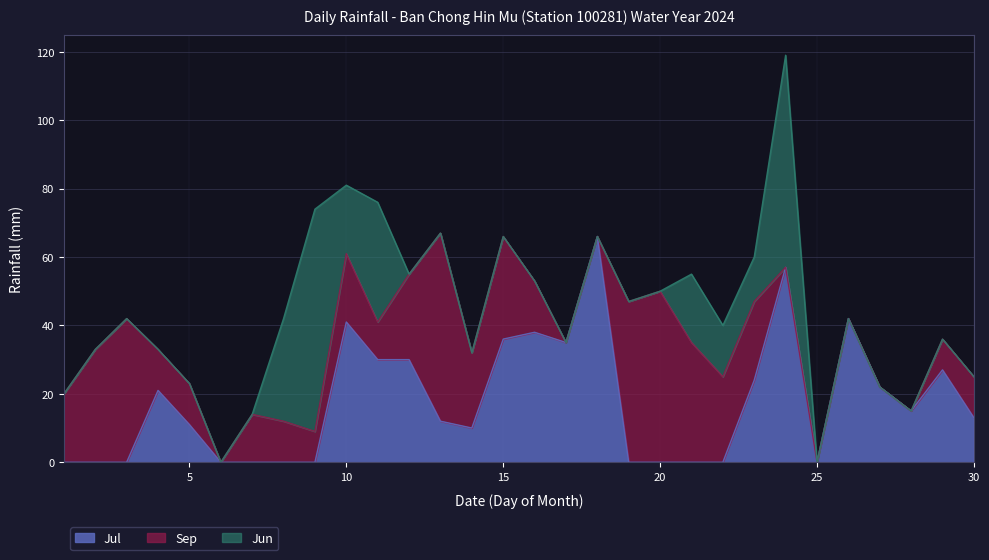

Where does the Jul series first go above 13?

4